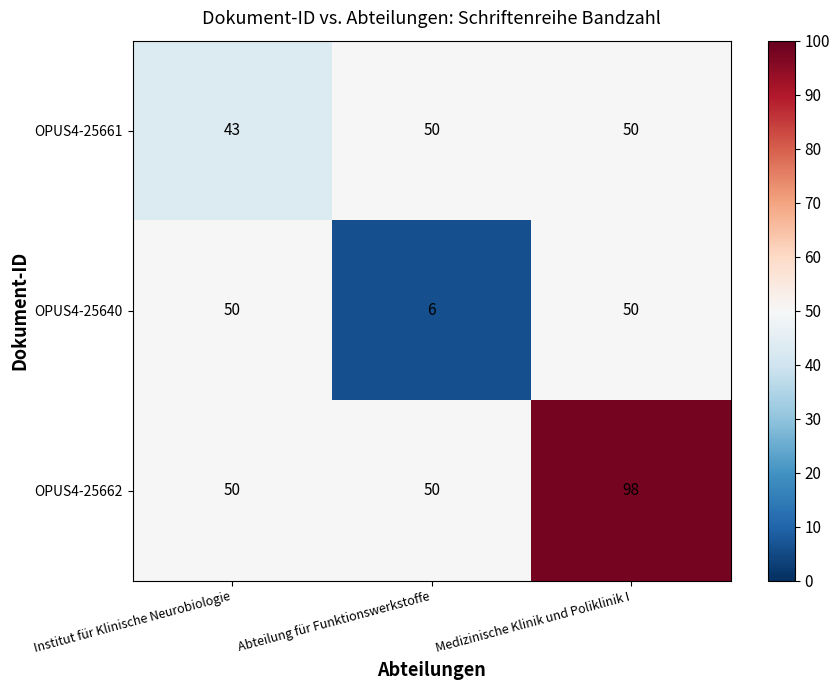

What is the approximate value of OPUS4-25661 at Institut für Klinische Neurobiologie?

43